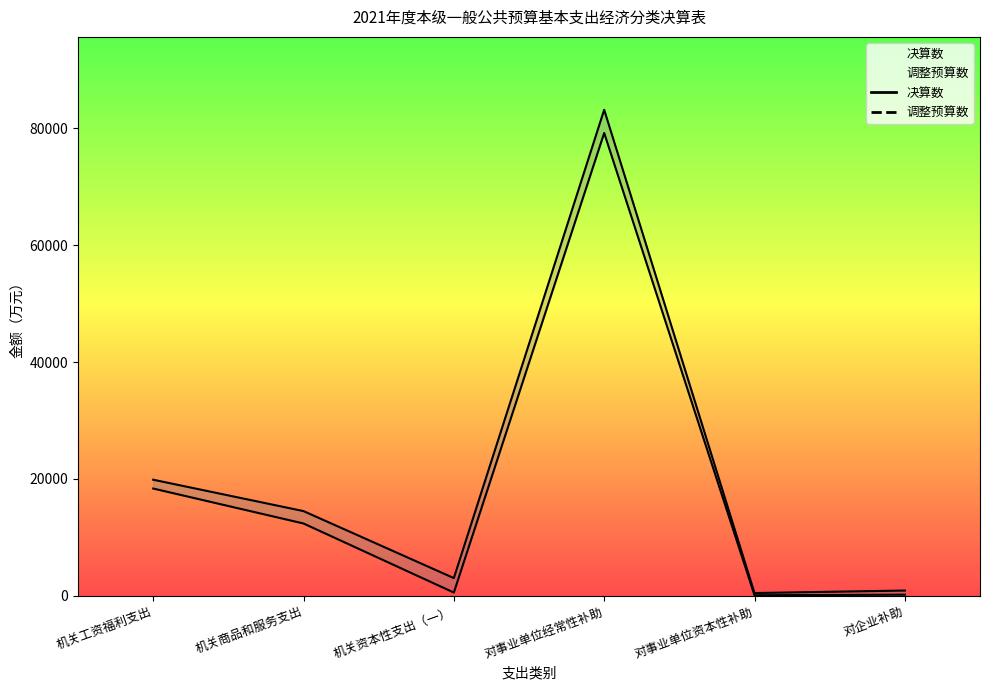

At which label is 决算数 closest to 39642?

机关工资福利支出